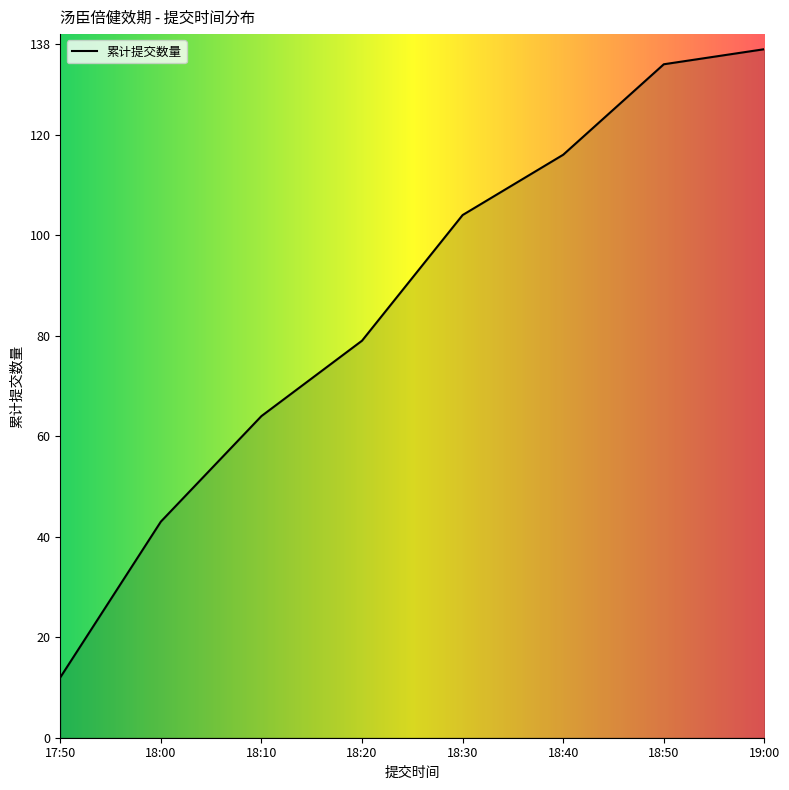

What is the difference between the maximum and second lowest values?

94